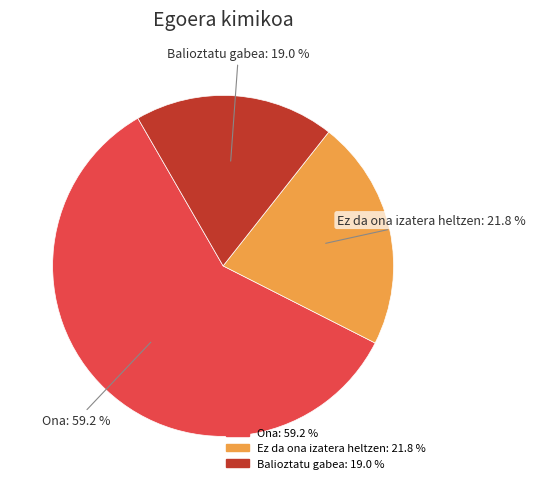

How many slices are in this pie chart?

3